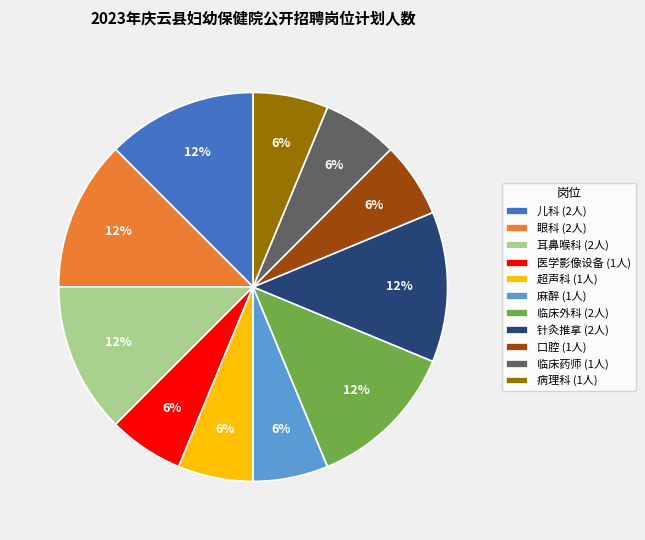

Is there a majority slice in this chart?

No